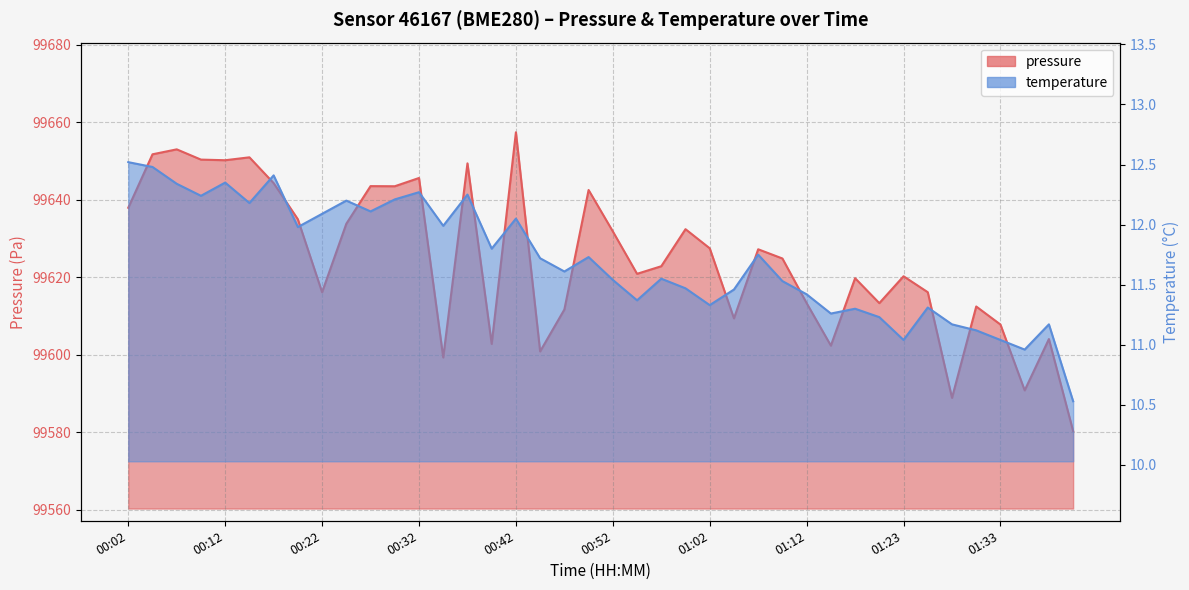

What is the value of the temperature point at the 17th from the left?

12.1